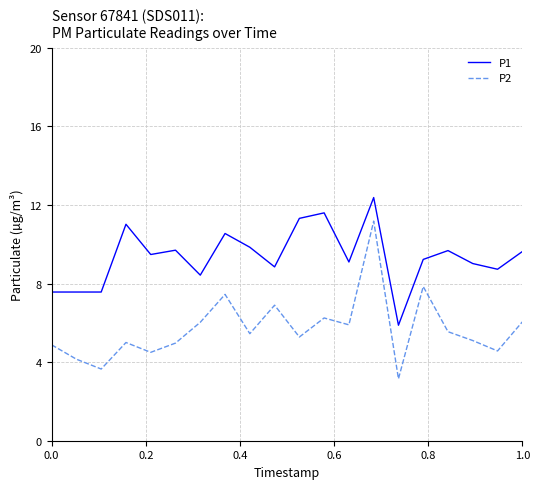

What is the difference between the maximum and minimum values in the P1 series?

6.5